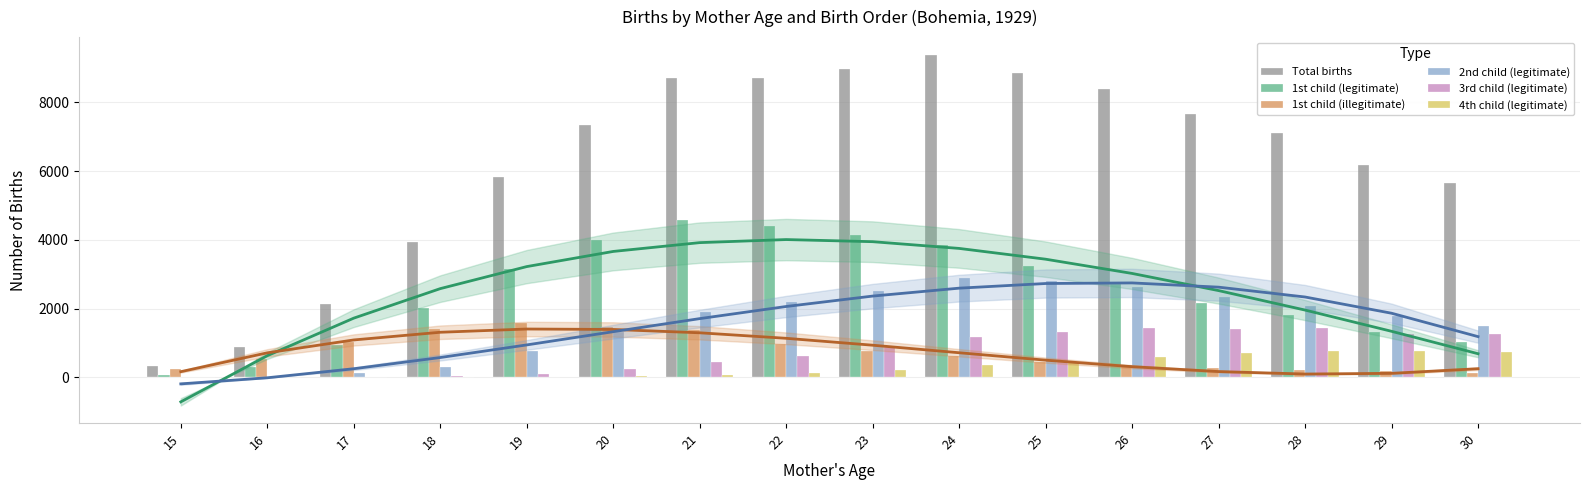

Which series has the largest total across all categories?

Total births